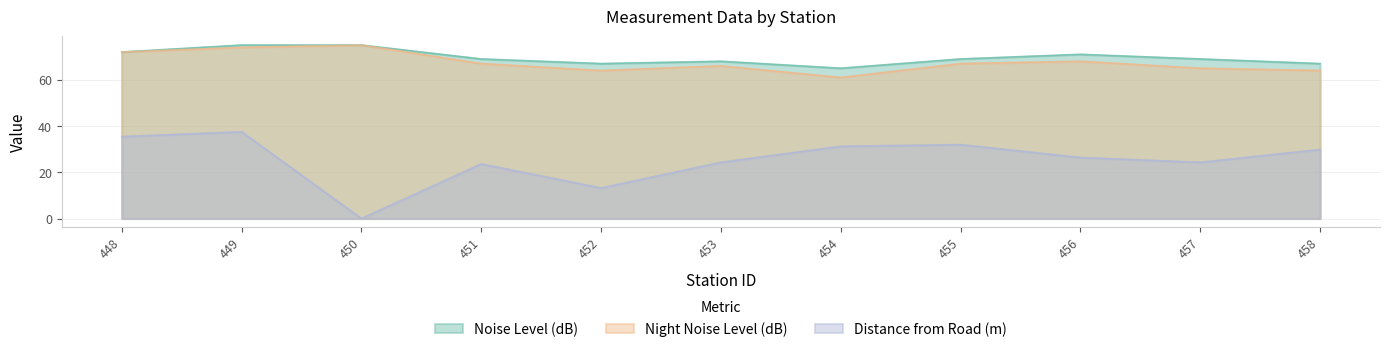

How many lines are shown in the chart?

3